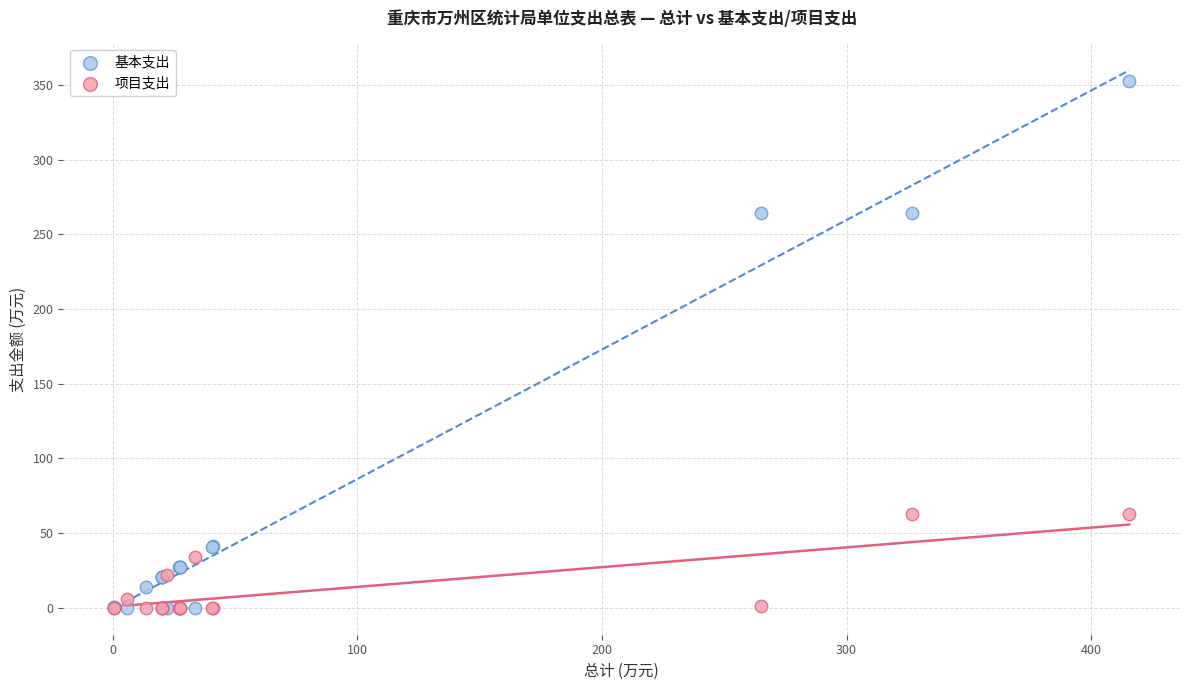

Which series reaches the maximum Y coordinate?

基本支出